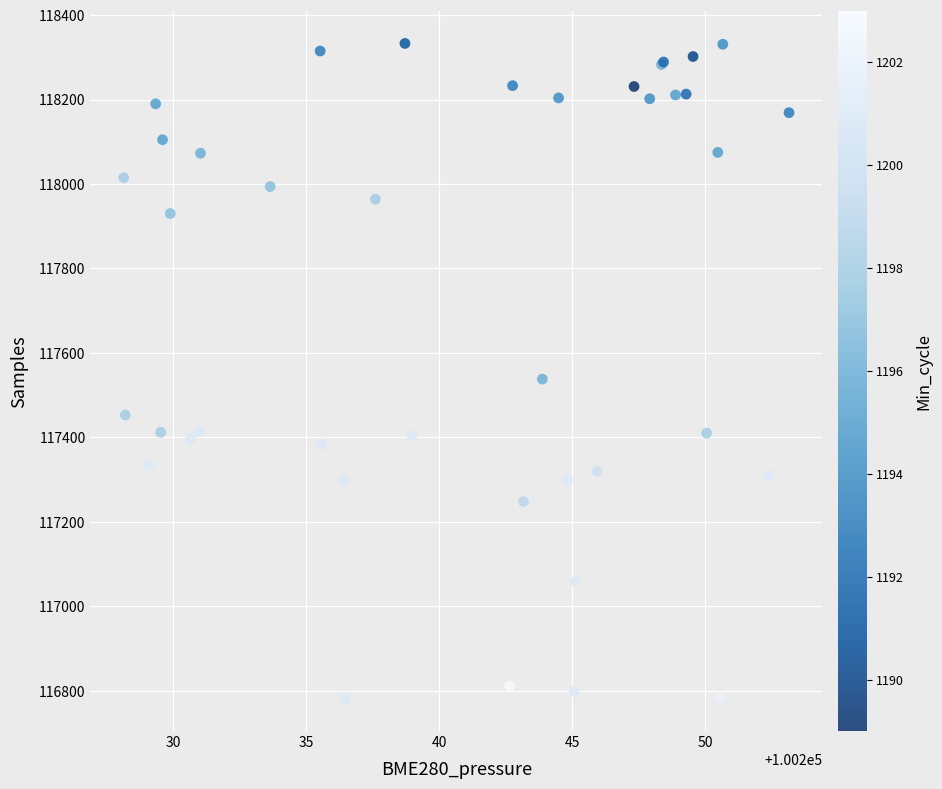

What Y value in the scatter plot is closest to 117557?

117538